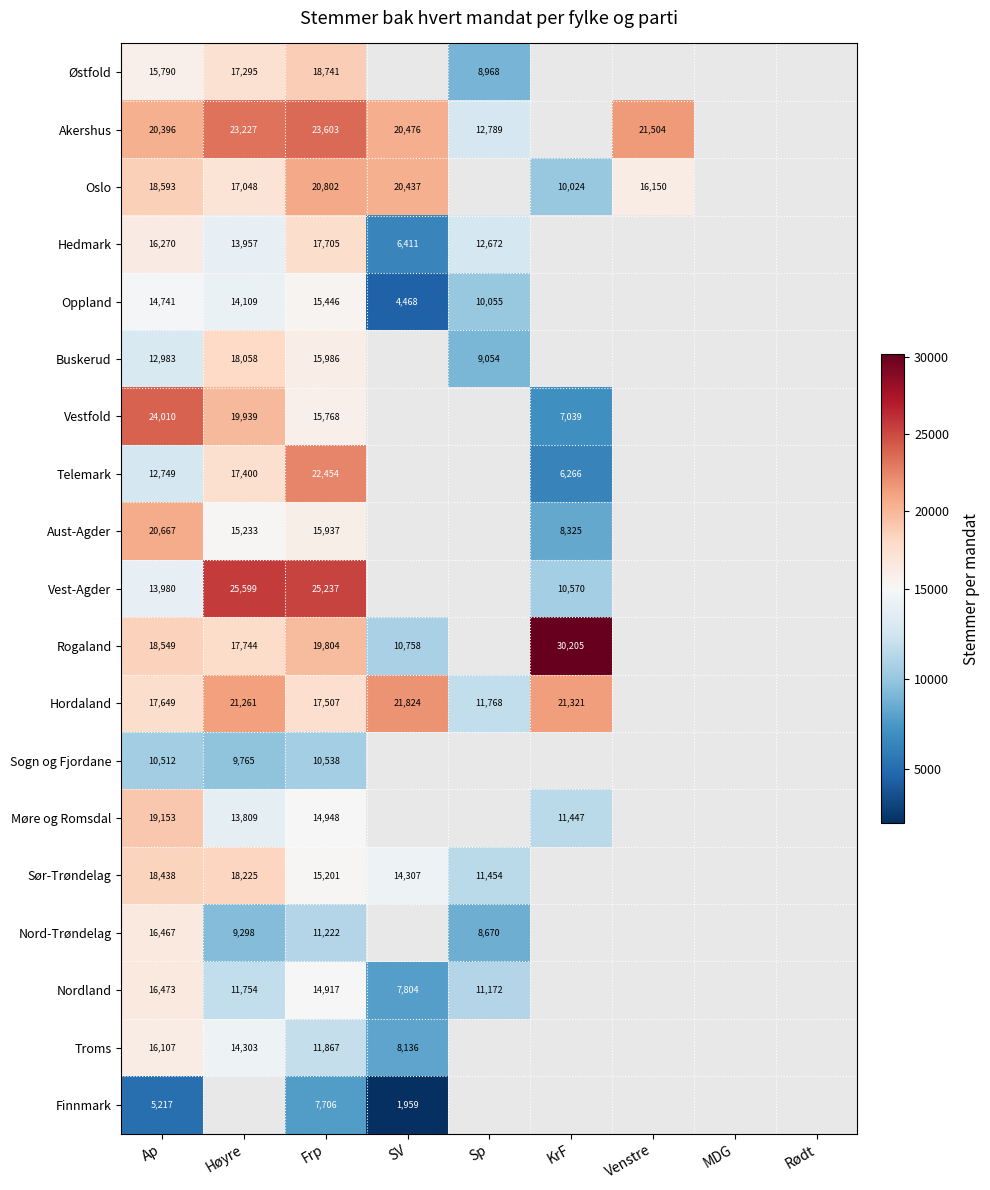

True or false: Nordland has a value of 3627 at Sp.

False